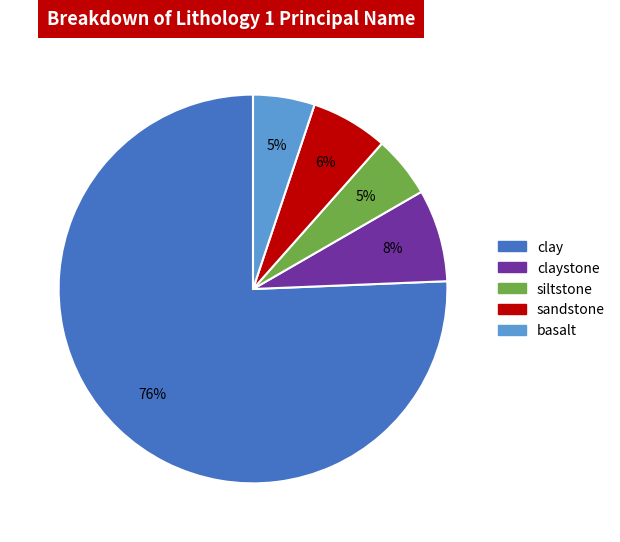

Is there any slice that represents more than half of the pie?

Yes